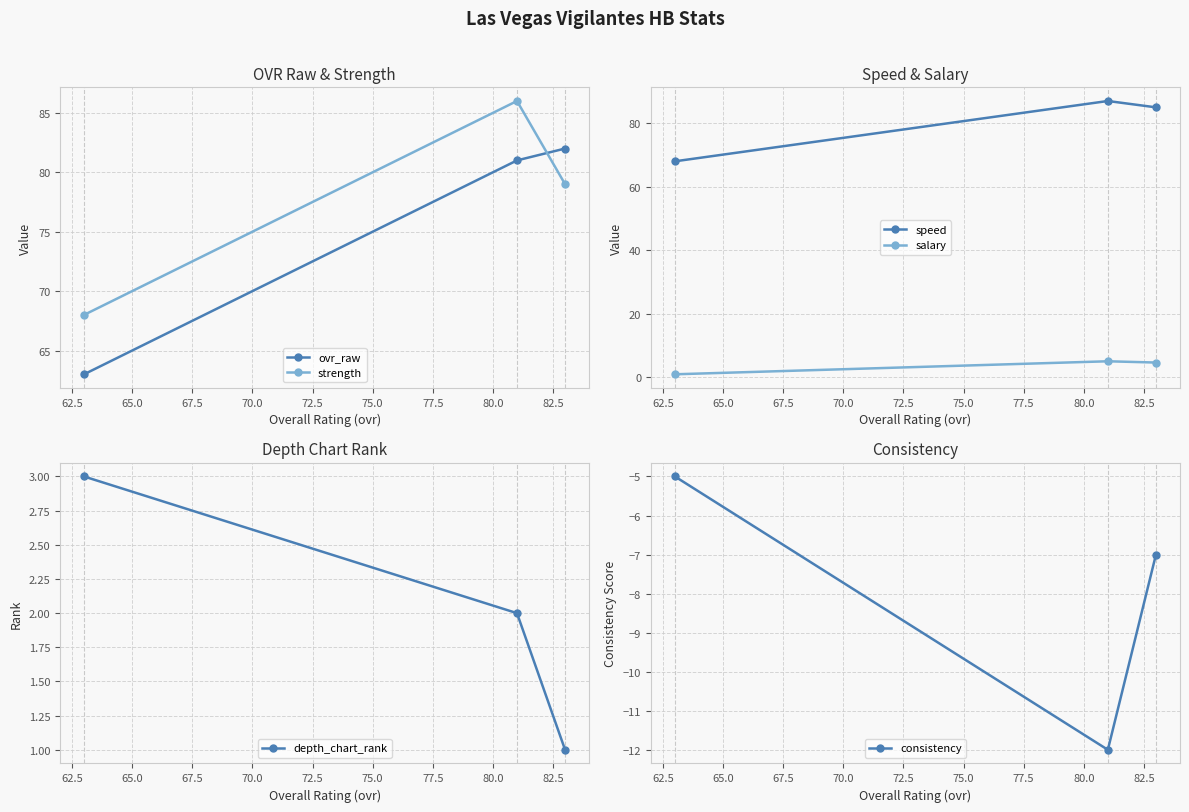

What is the difference between the maximum and minimum values in the salary series?

4.1